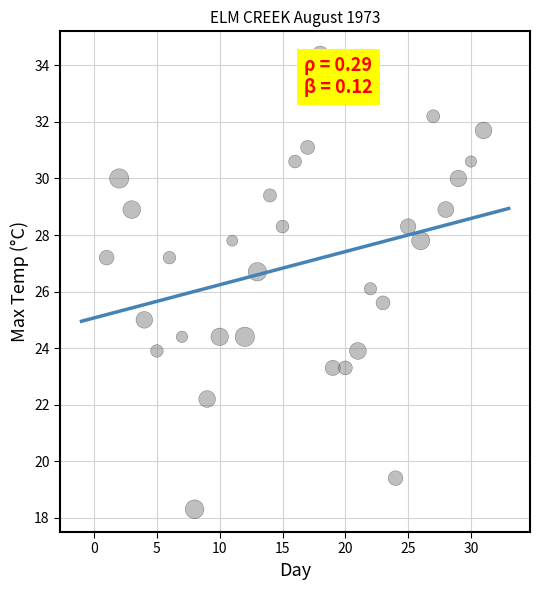

What is the range of Y values (max minus min)?

16.1